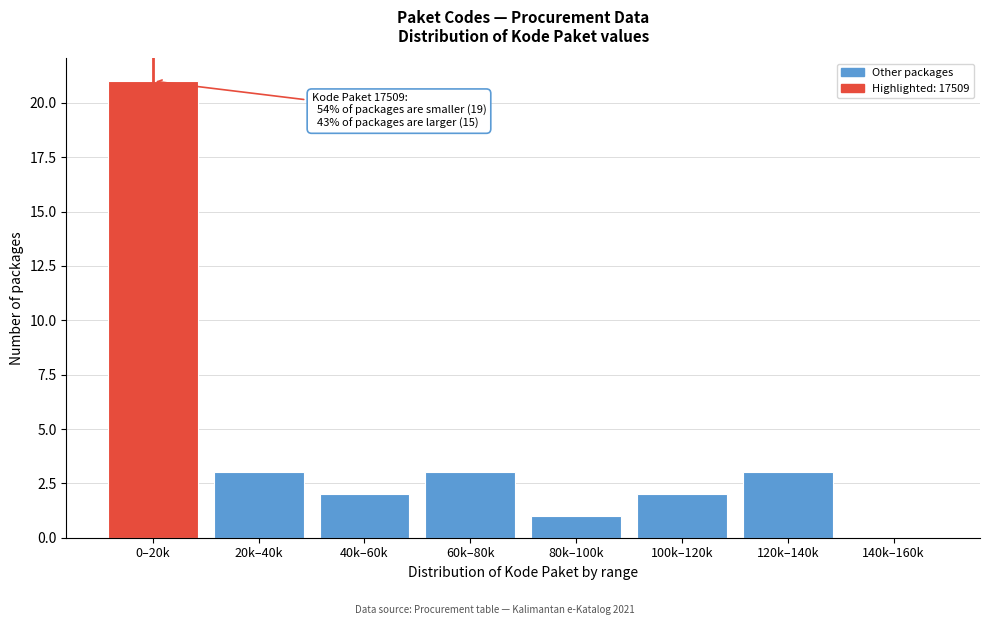

Reading left to right, extract all data points from this chart.

0–20k=21	20k–40k=3	40k–60k=2	60k–80k=3	80k–100k=1	100k–120k=2	120k–140k=3	140k–160k=0